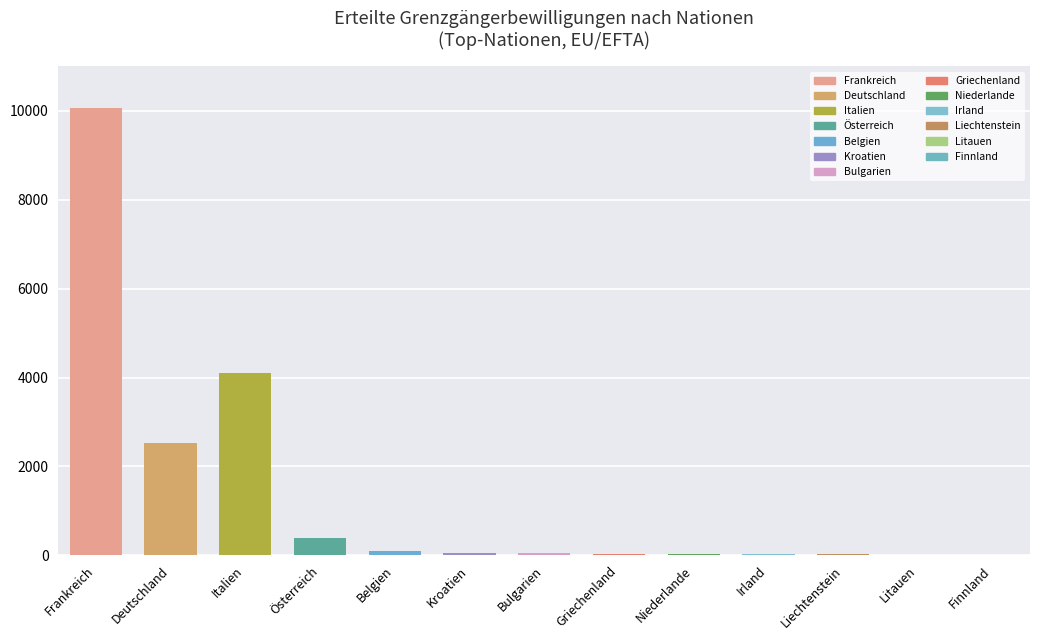

What is the sum of all values?

17415